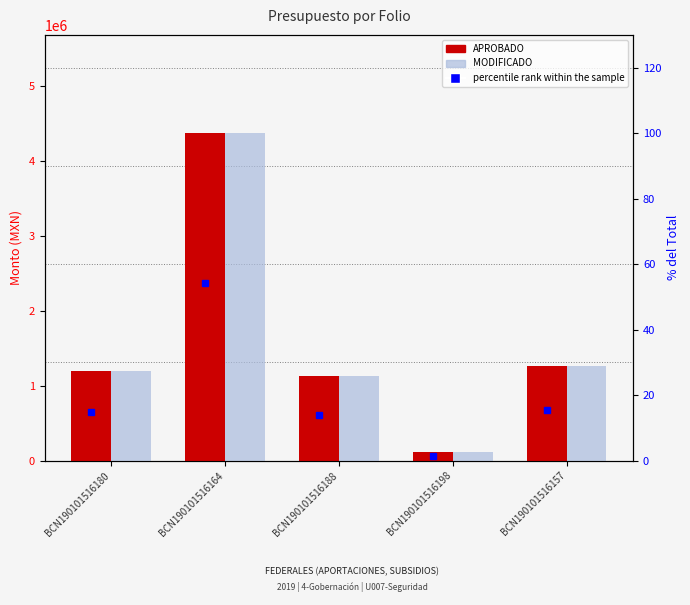

List the series in order of their peak value, lowest first.

APROBADO, MODIFICADO